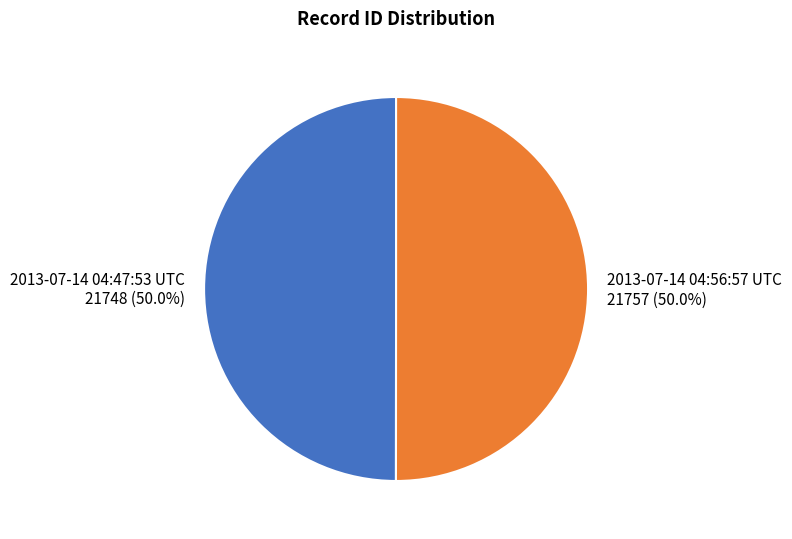

What is the ratio of the value at 2013-07-14 04:56:57 UTC to the value at 2013-07-14 04:47:53 UTC?

1.0